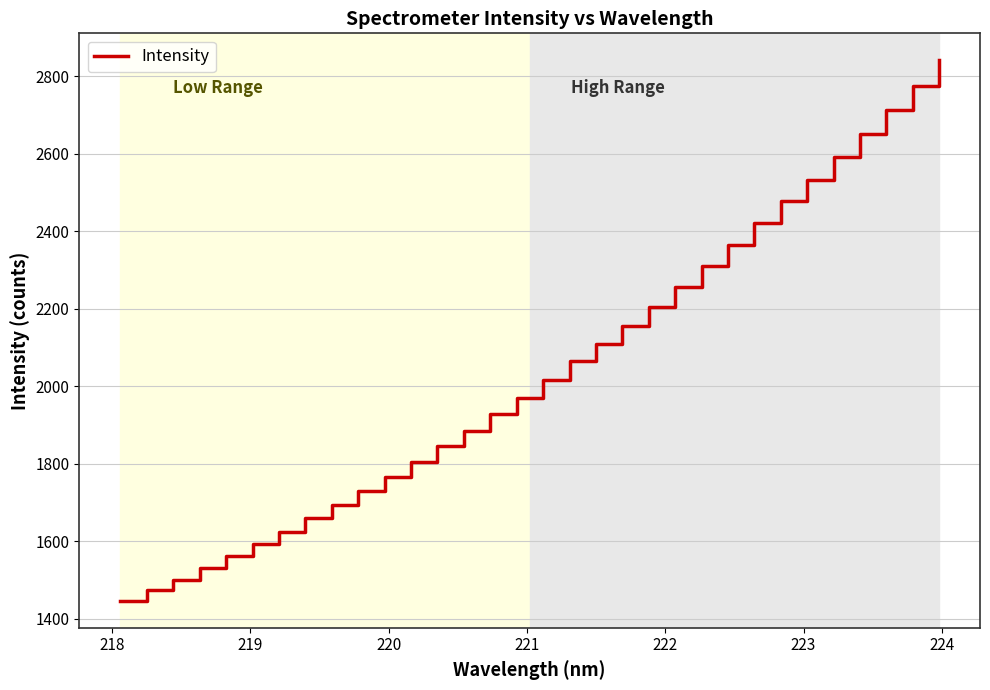

What is the minimum value shown in the chart?

1447.0